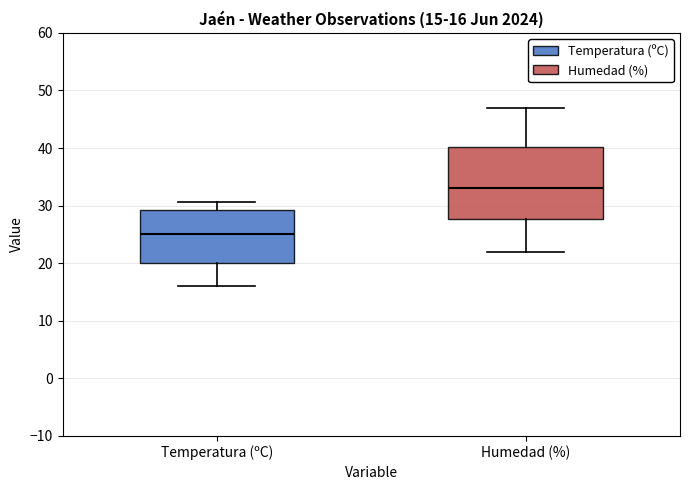

Which box's median line is the highest?

Humedad (%)